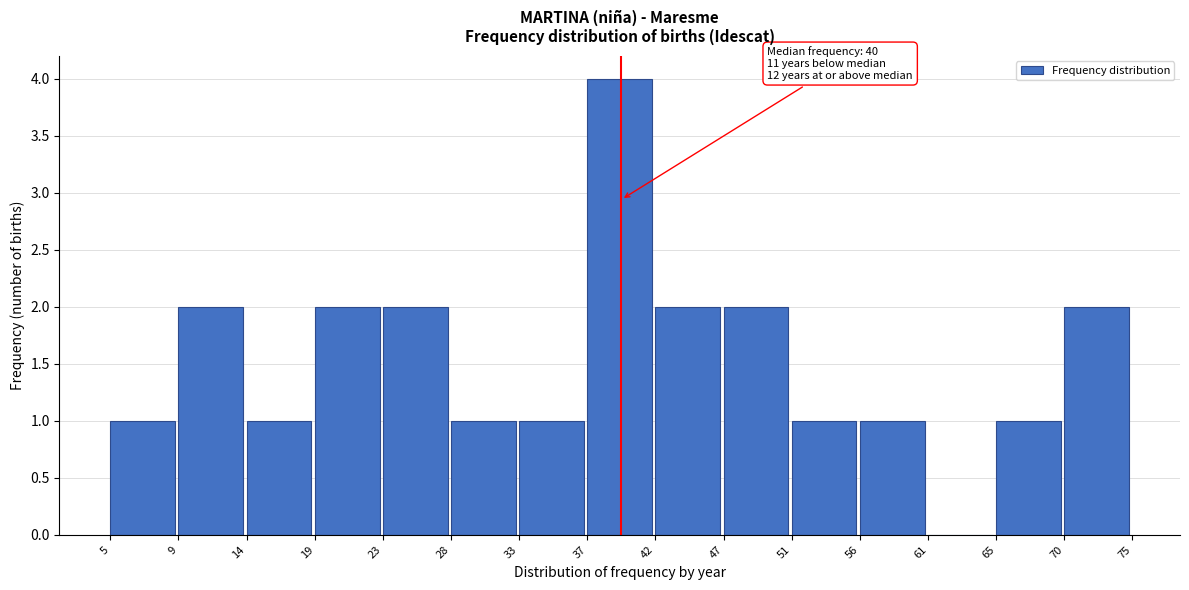

Which range on the x-axis has the tallest bar?

37 to 42